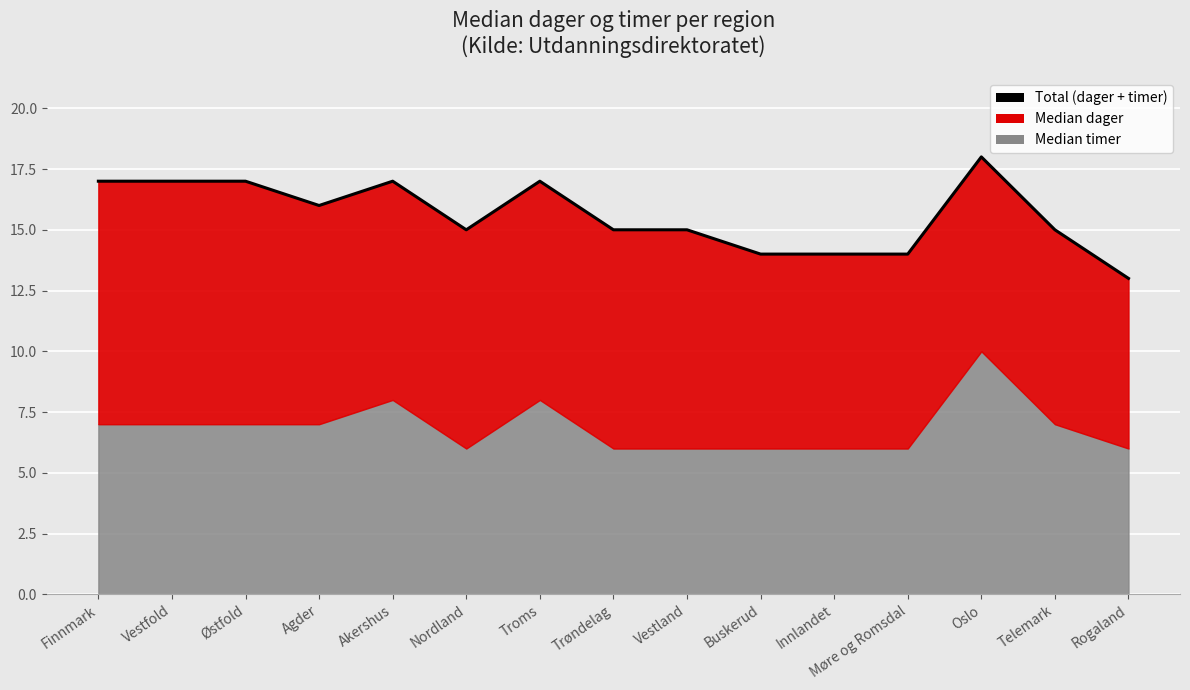

At which category does the data reach its first local valley?

Agder